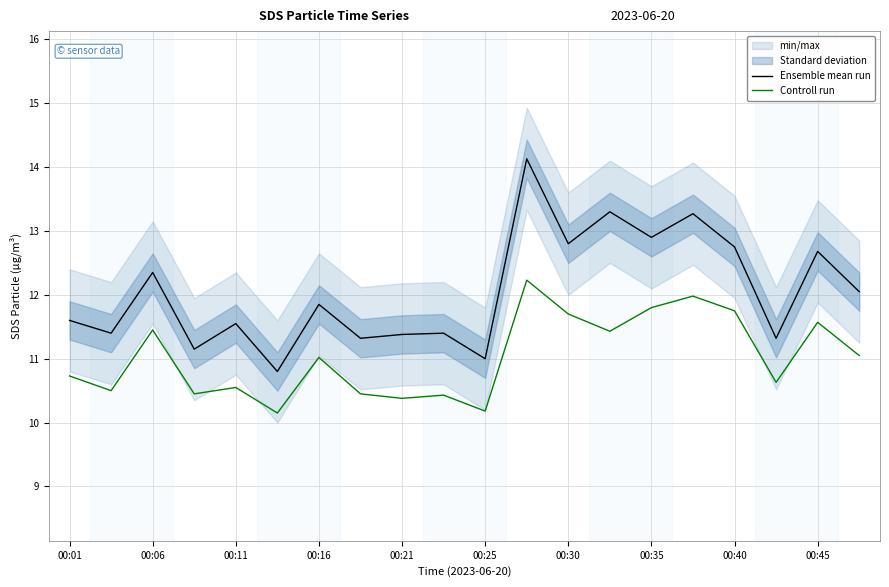

At which category does Controll run reach its first local peak?

00:06